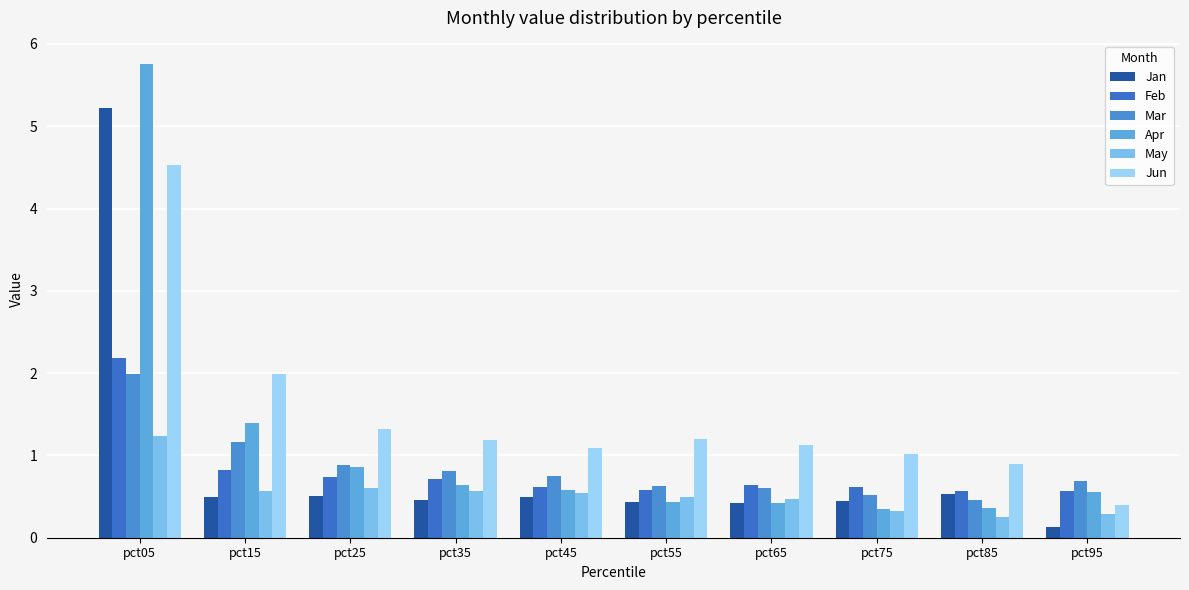

True or false: Feb has a value of 0.6 at pct45.

True